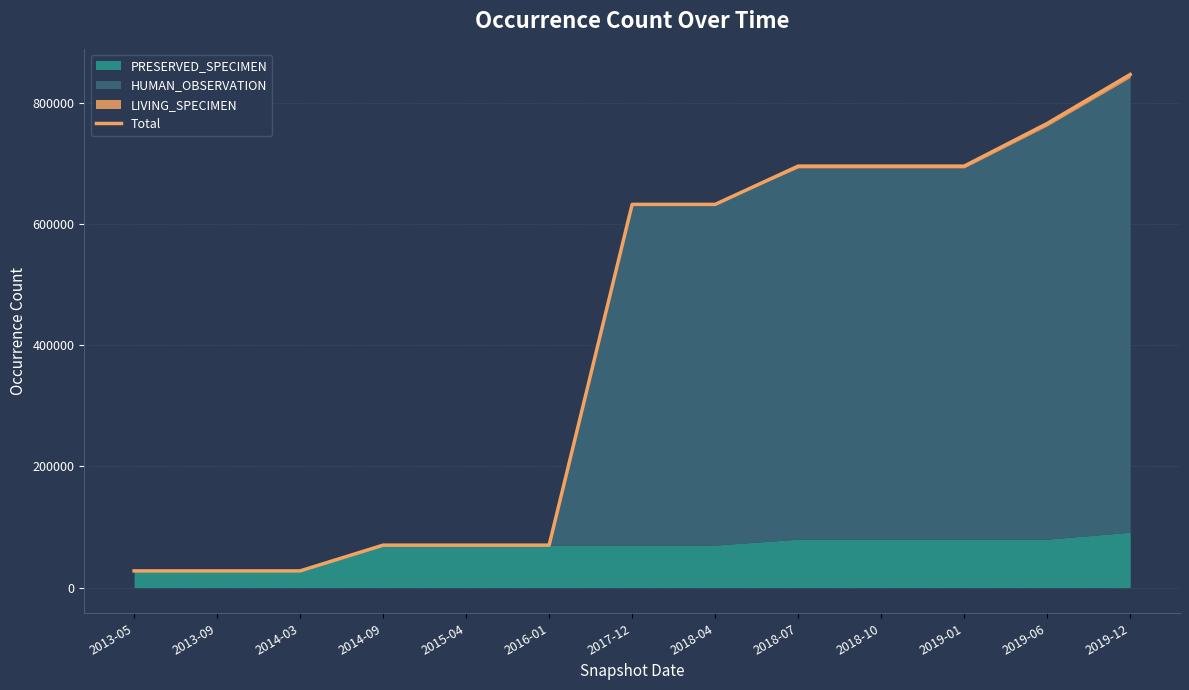

True or false: the data has more than 1 interior local peaks.

False